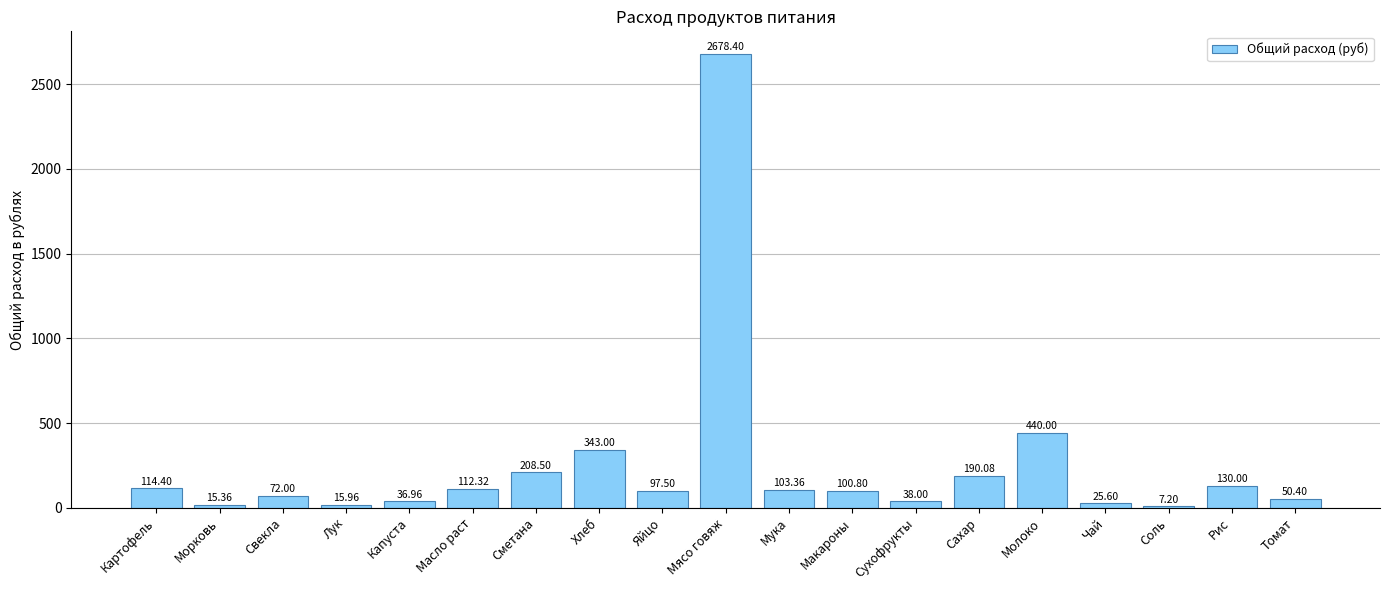

Reading left to right, list all the values displayed in this chart.

Картофель=114.4	Морковь=15.4	Свекла=72.0	Лук=16.0	Капуста=37.0	Масло раст=112.3	Сметана=208.5	Хлеб=343.0	Яйцо=97.5	Мясо говяж=2678.4	Мука=103.4	Макароны=100.8	Сухофрукты=38.0	Сахар=190.1	Молоко=440.0	Чай=25.6	Соль=7.2	Рис=130.0	Томат=50.4